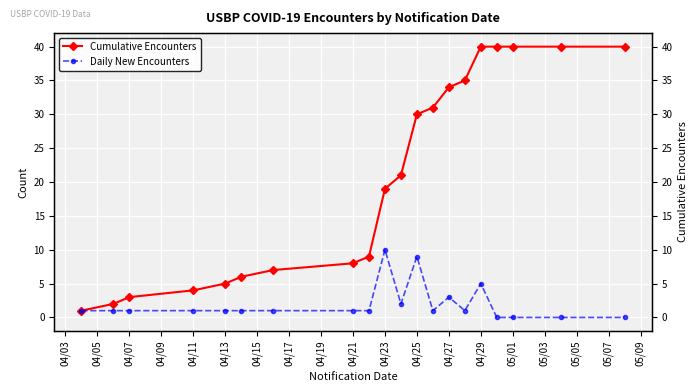

Reading left to right, extract all data points from this chart.

Cumulative Encounters: 1	2	3	4	5	6	7	8	9	19	21	30	31	34	35	40	40	40	40	40
Daily New Encounters: 1	1	1	1	1	1	1	1	1	10	2	9	1	3	1	5	0	0	0	0